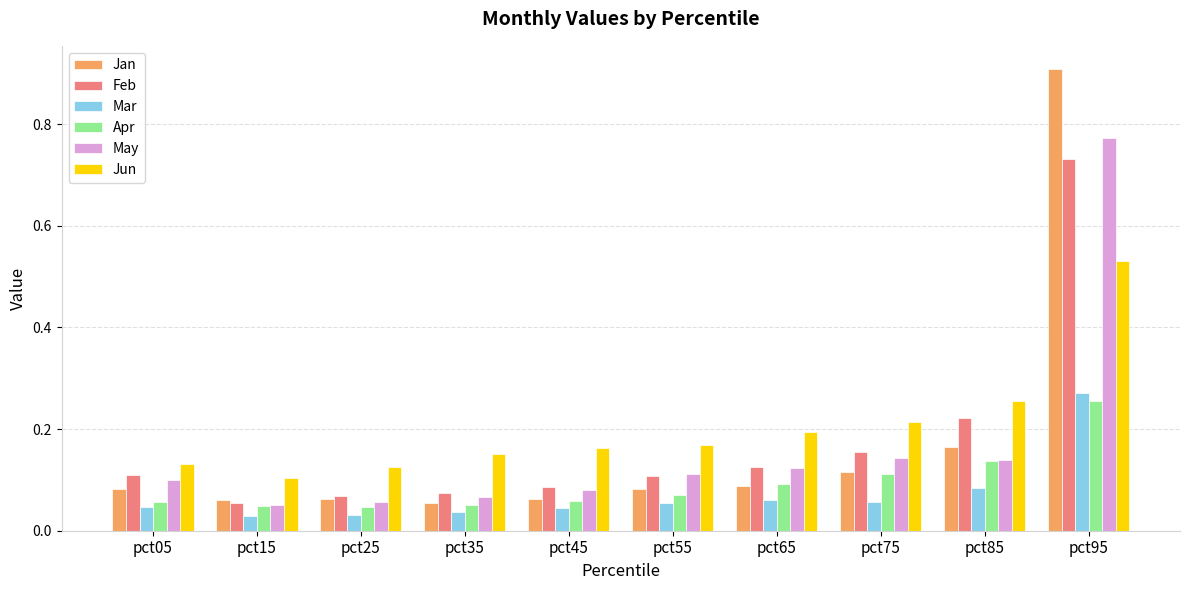

Which series has the widest spread of values?

Jan